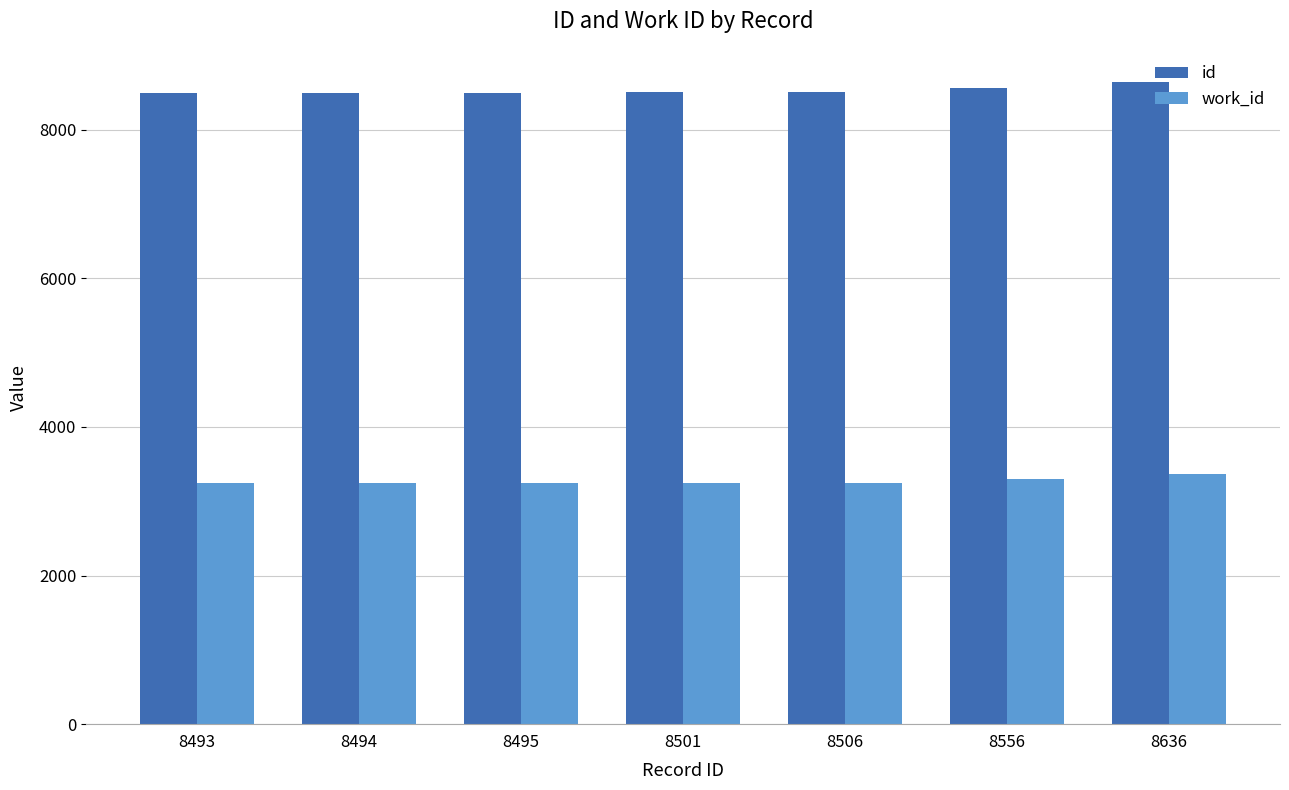

The id series shows 13351 at 8495. True or false?

False